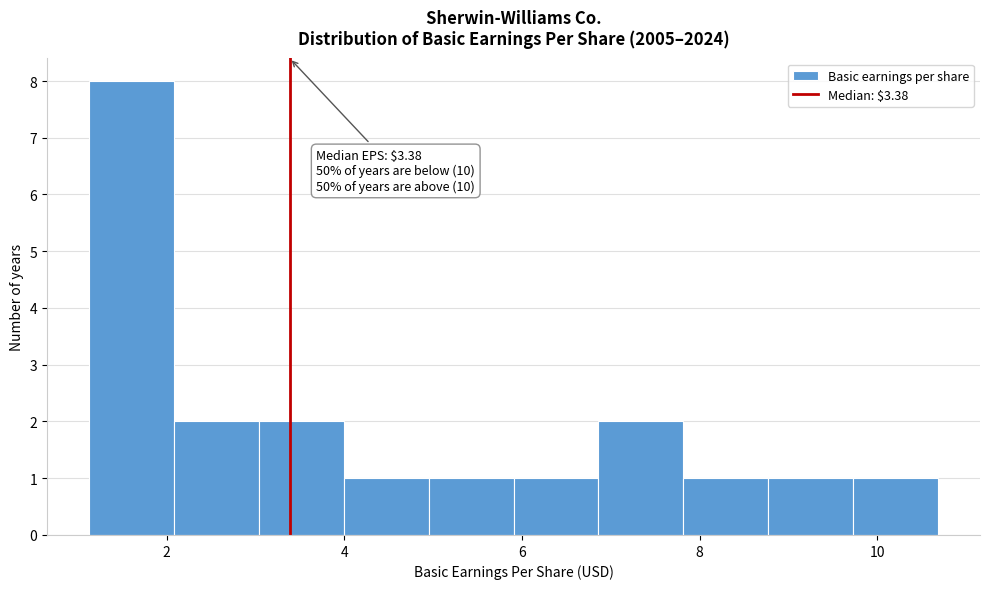

Which range on the x-axis has the tallest bar?

1.2 to 2.0